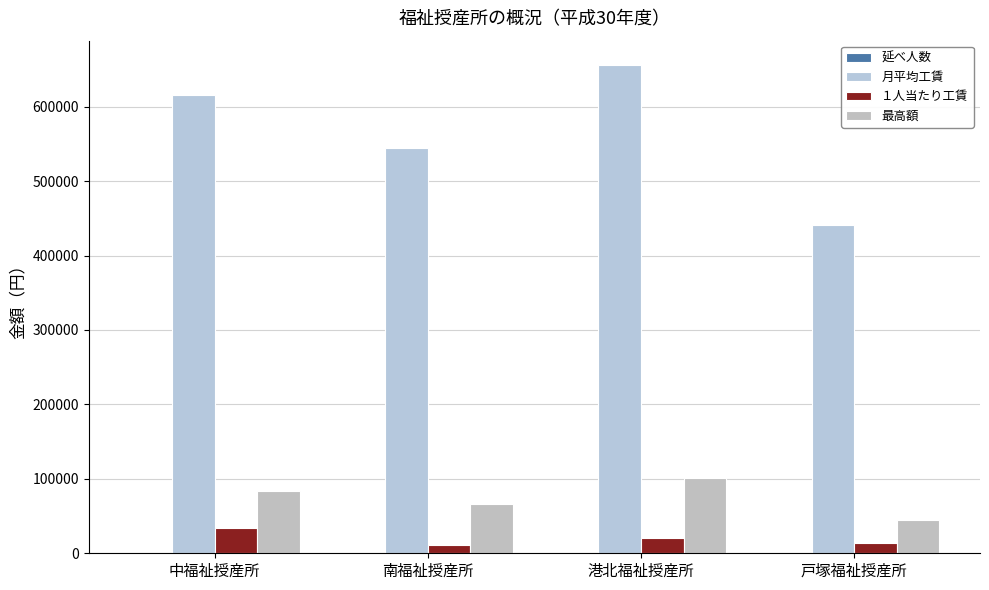

How many groups of bars are there?

4